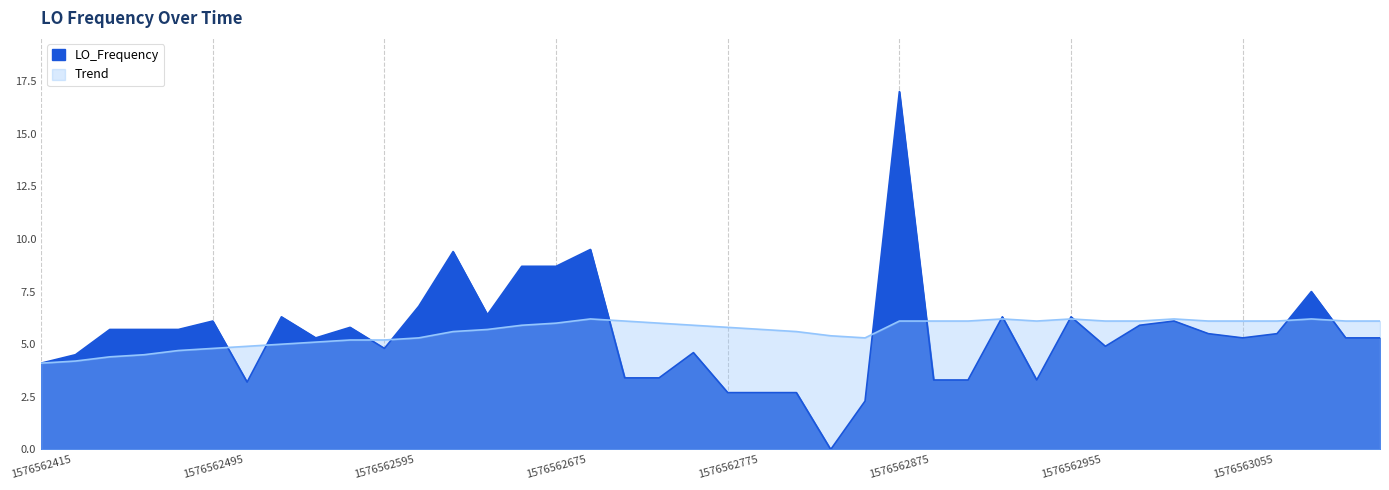

What is the difference between the Trend values at 18 and 36?

0.1